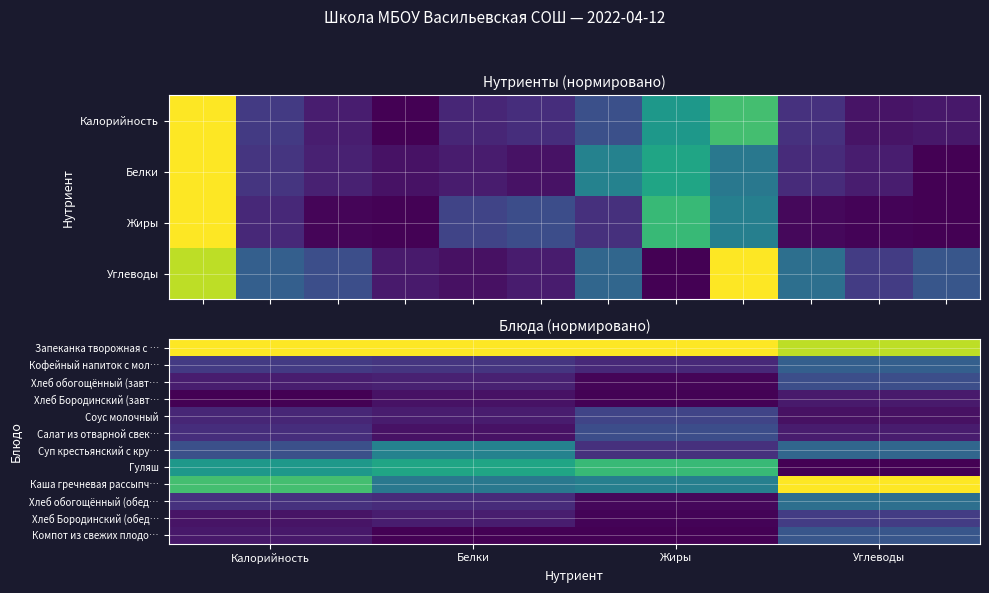

Which category has the highest value across all series?

Калорийность